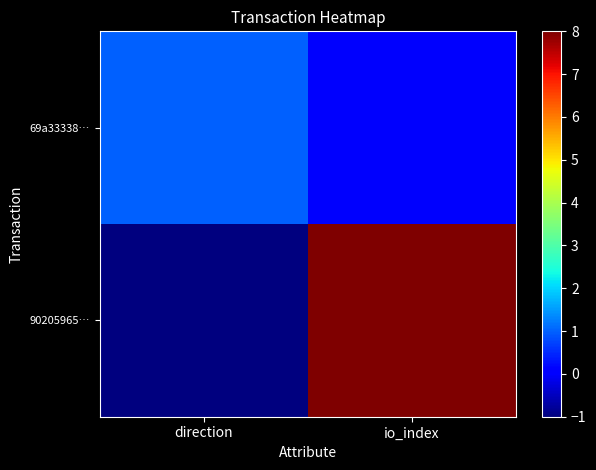

Reading right to left, list all the values displayed in this chart.

90205965…: io_index=8	direction=-1
69a33338…: io_index=0	direction=1